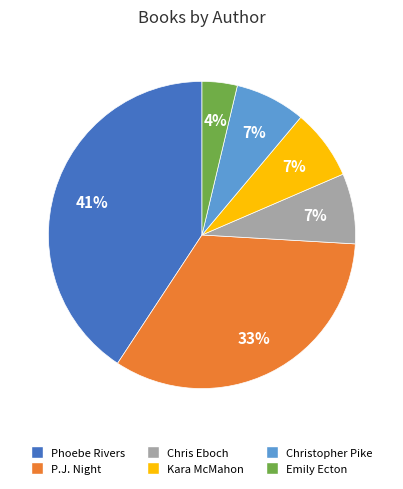

Does any single category account for the majority?

No